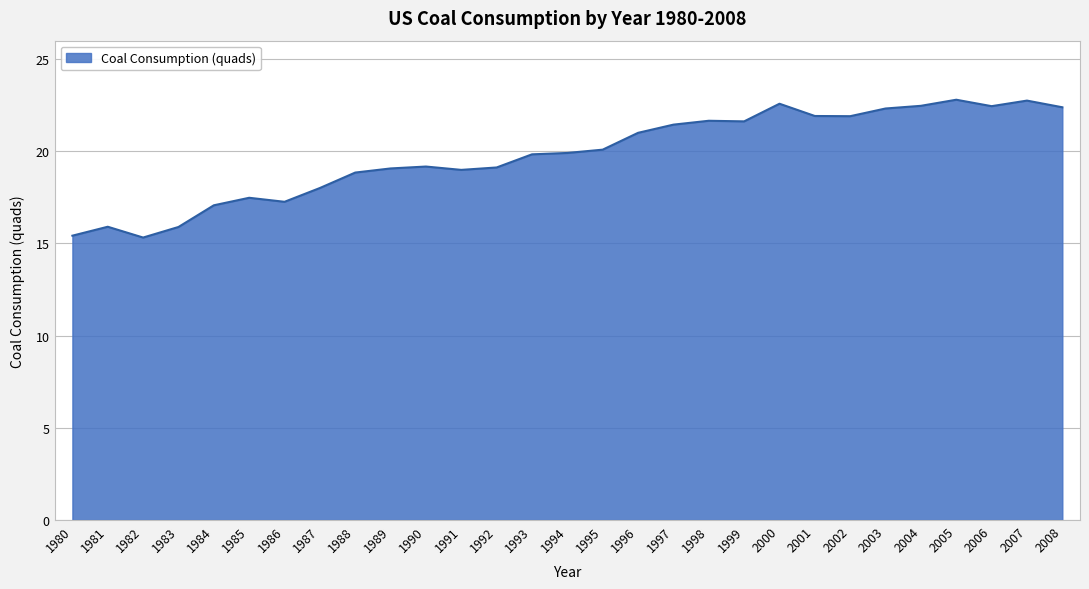

Does the chart have visible grid lines?

Yes